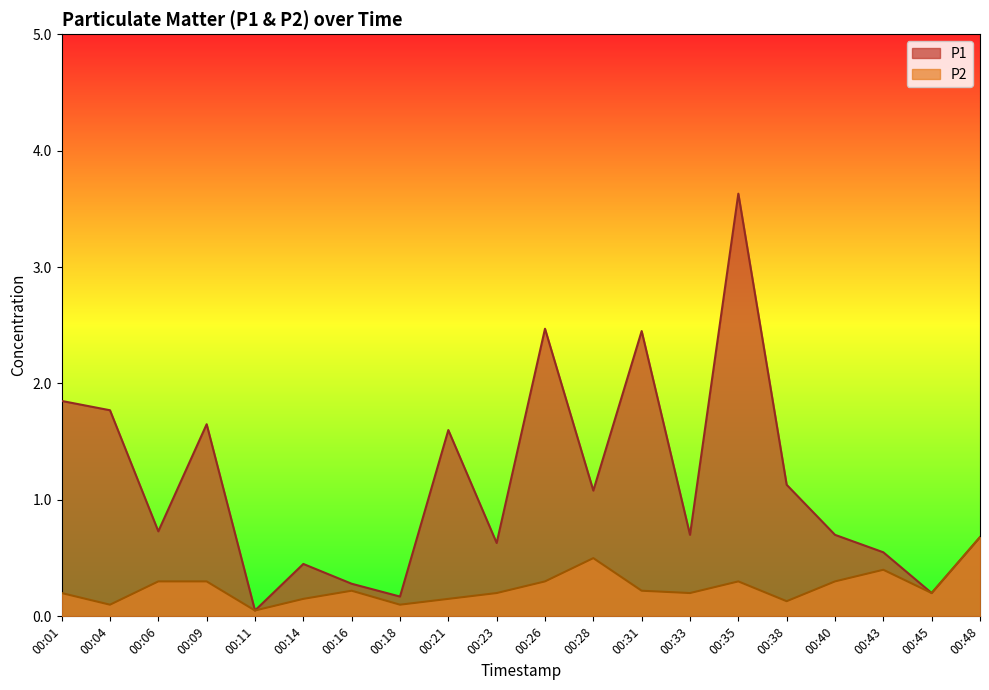

What is the total value across all series at 00:33?

0.9